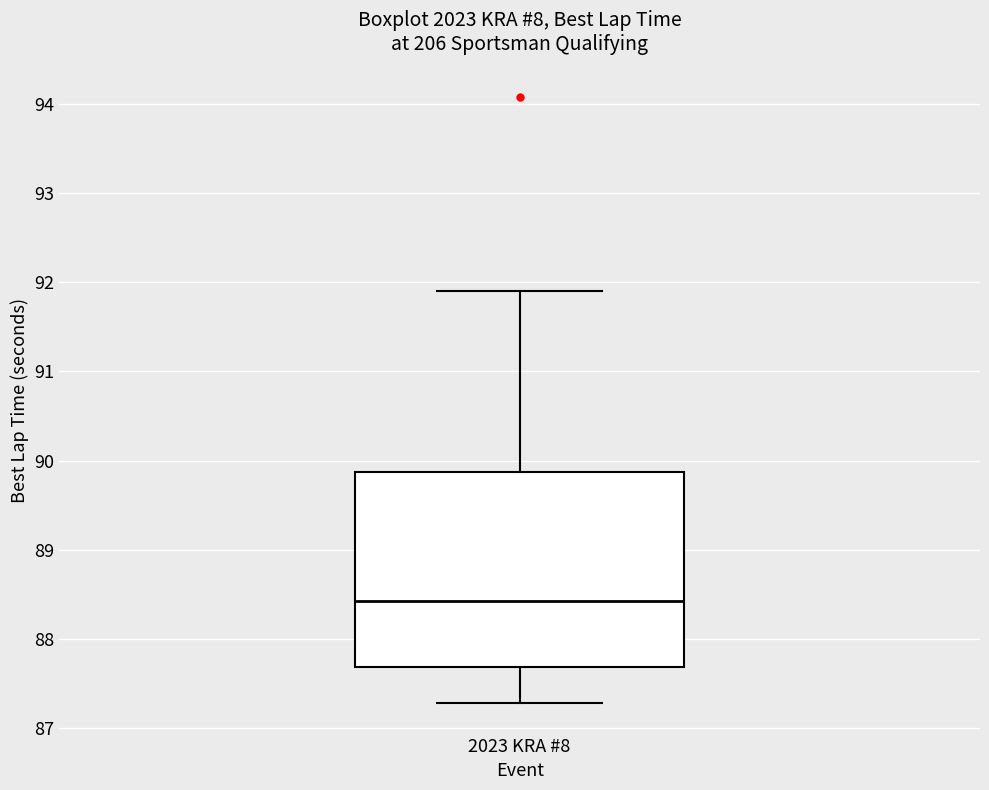

Transcribe this box plot: give where the median line is, the range the box spans, and where the two whiskers end, as read against the y-axis. The values are not printed on the chart, so give them approximately, as read against the axis.

median 88.4, box 87.7 to 89.9, whiskers 87.3 to 91.9